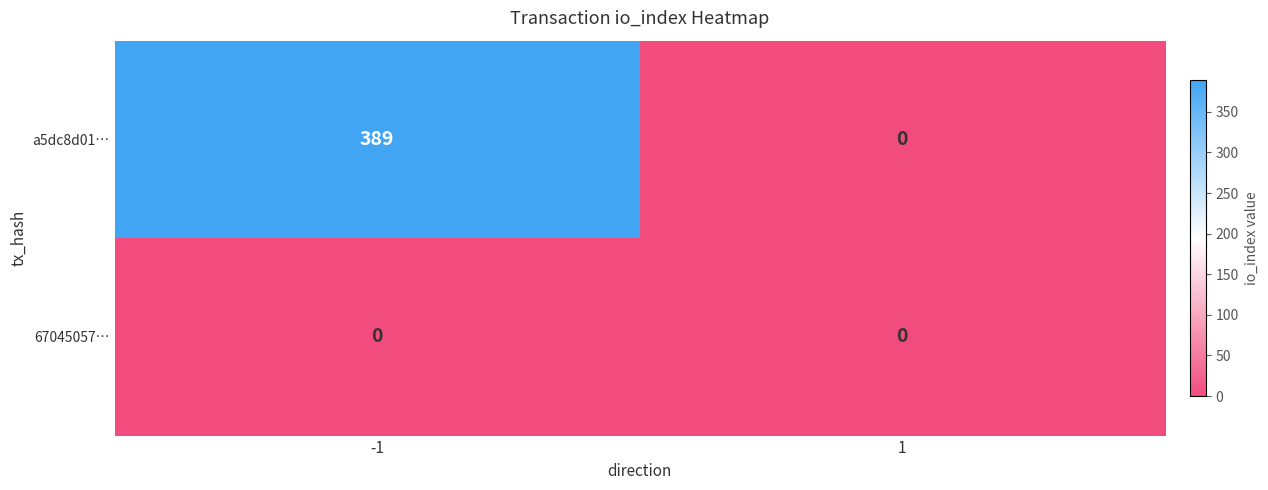

Rank the series at -1 from lowest to highest value.

67045057…, a5dc8d01…